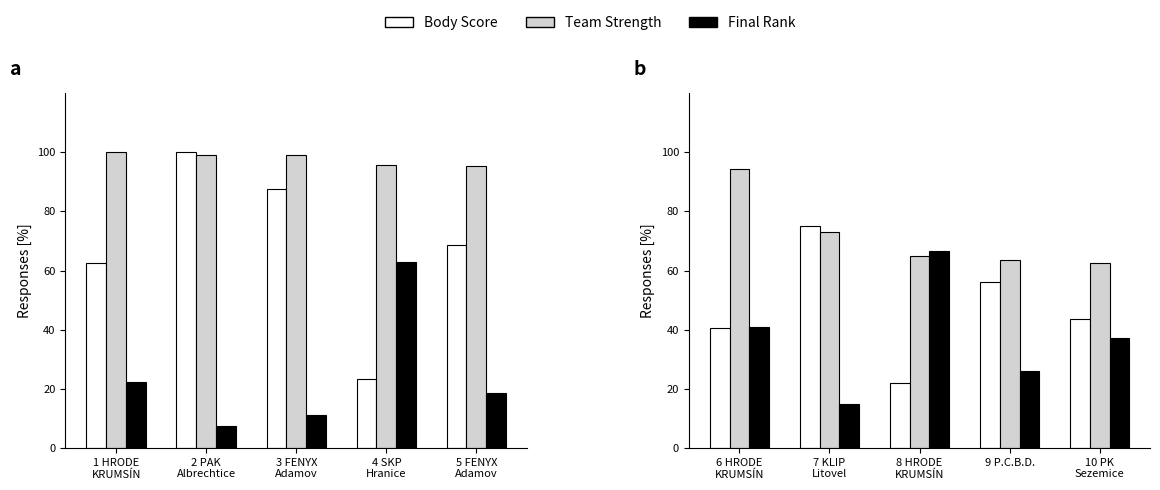

Is it true that Team Strength equals 152.9 at 6 HRODE KRUMSÍN?

False